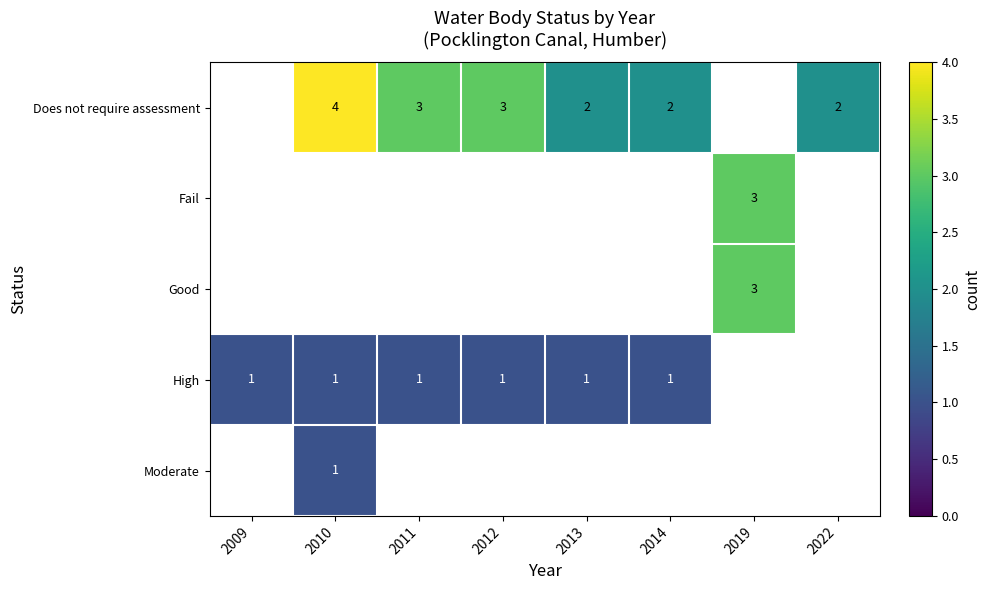

True or false: Does not require assessment has a value of 1 at 2012.

False